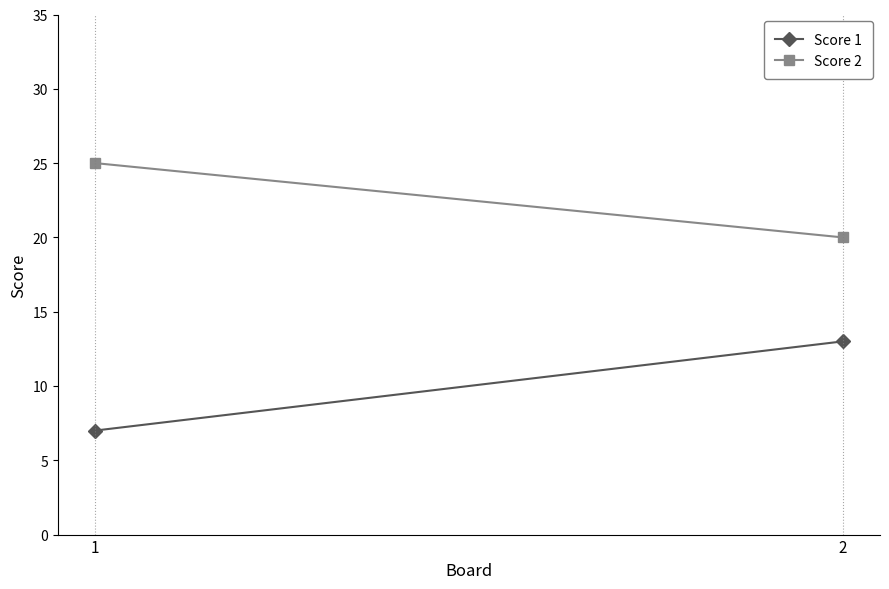

Reading left to right, transcribe all the data shown in this chart.

Score 1: 7	13
Score 2: 25	20